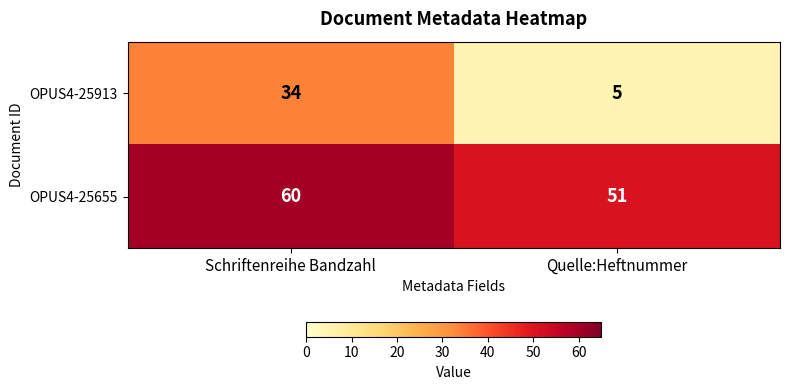

At Schriftenreihe Bandzahl, list the series in order from smallest to largest.

OPUS4-25913, OPUS4-25655